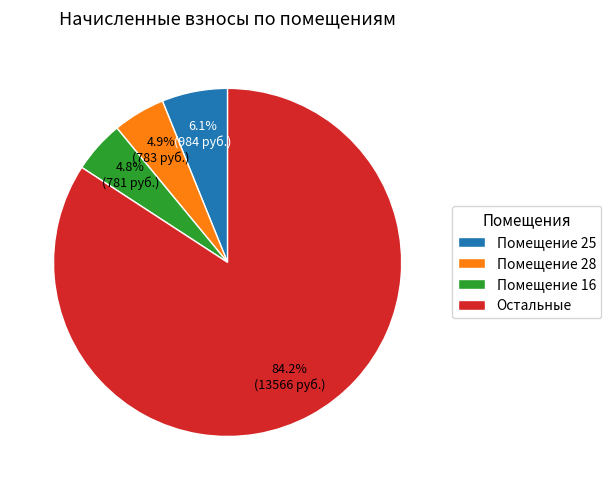

How many slices are in this pie chart?

4